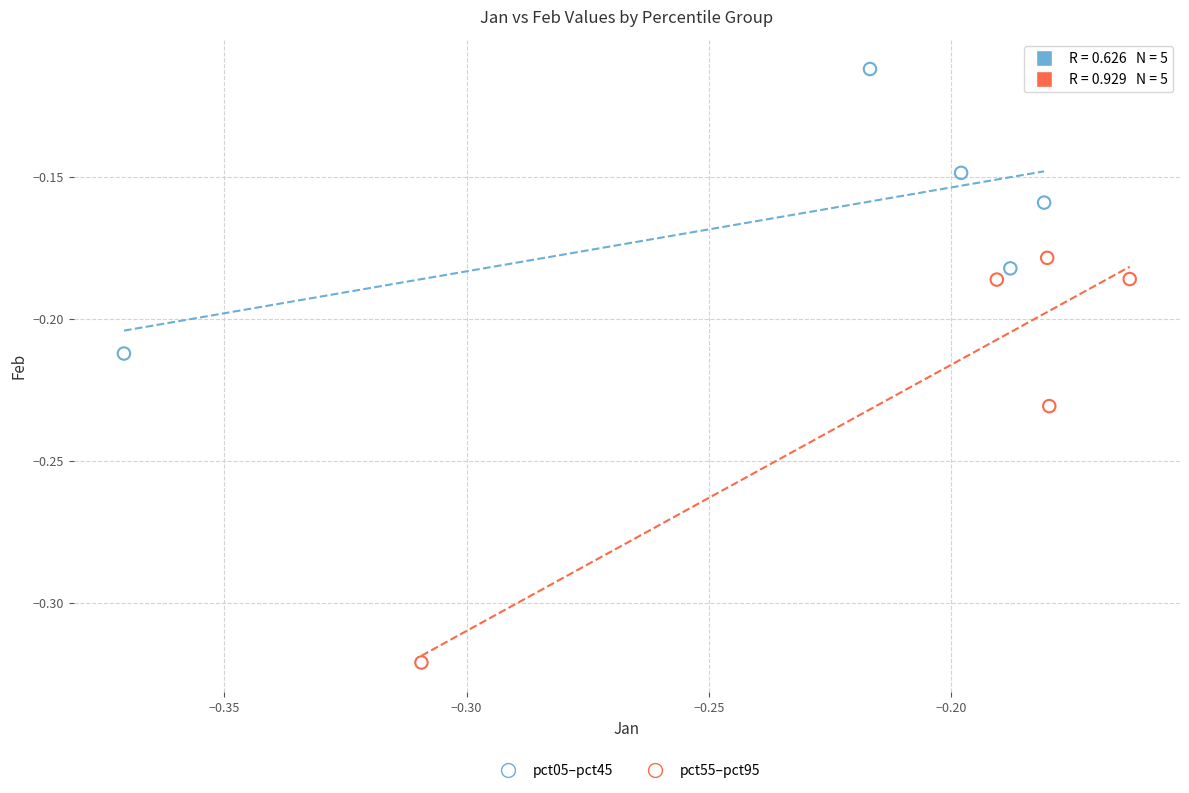

Which series reaches the minimum Y coordinate?

pct55–pct95